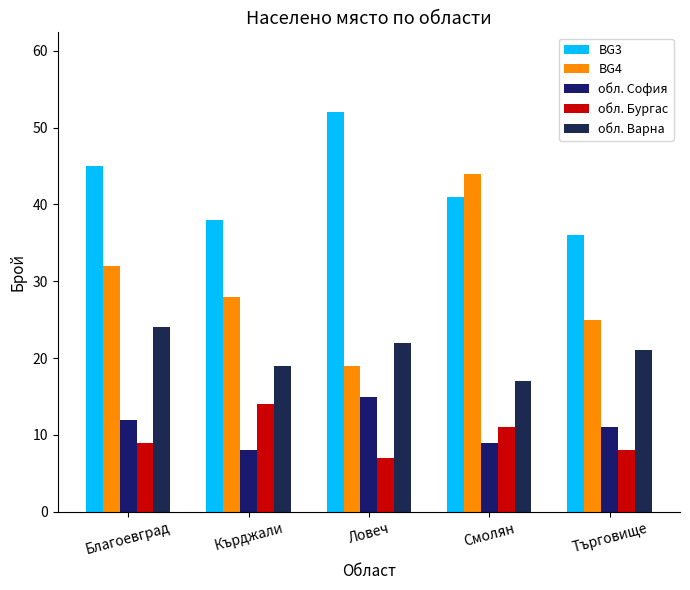

What is the minimum value for BG4?

19